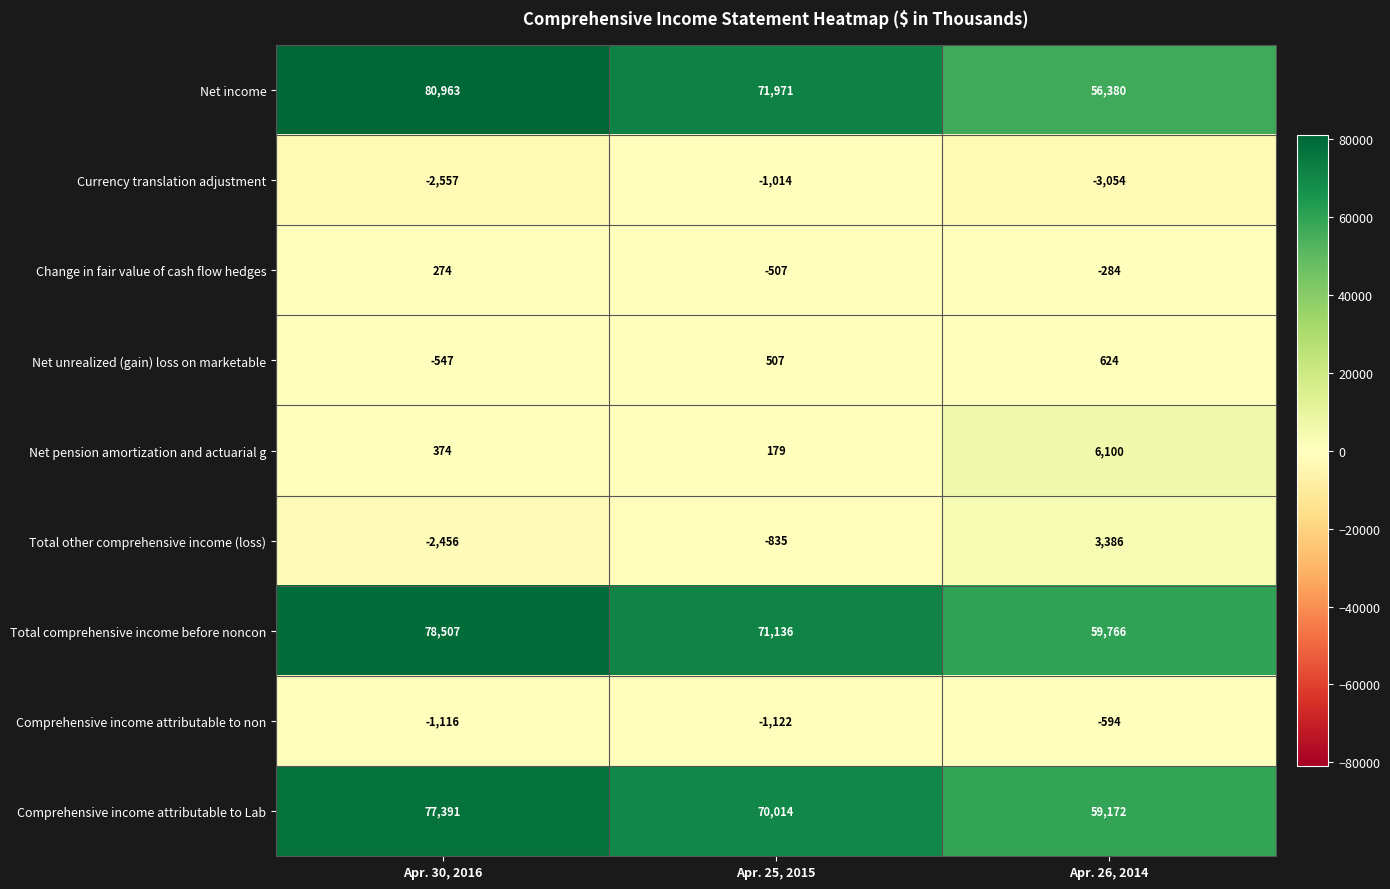

What is the difference between the Net unrealized (gain) loss on marketable values at Apr. 26, 2014 and Apr. 25, 2015?

117